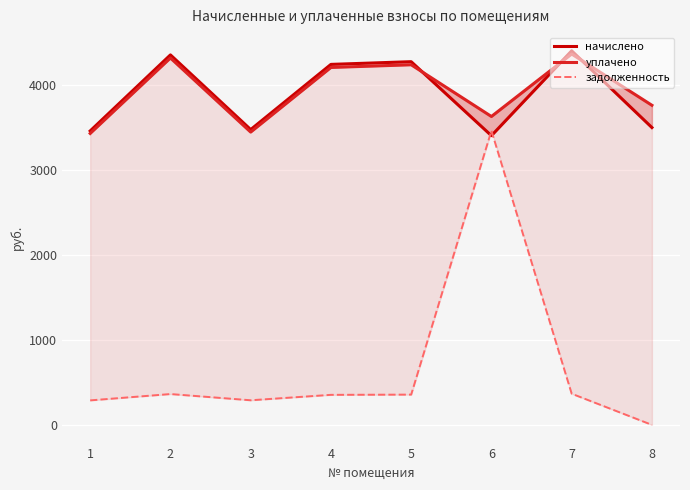

True or false: задолженность and уплачено cross at least once.

False